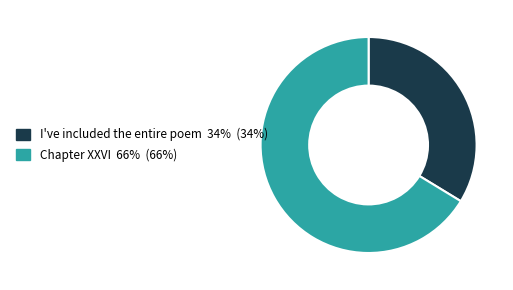

Do I've included the entire poem and Chapter XXVI together represent more than half of the pie?

Yes